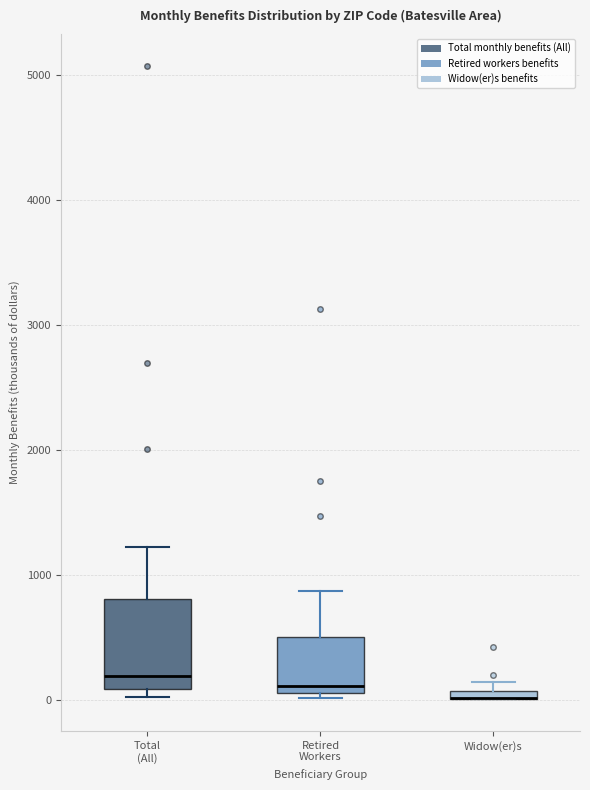

Which box is the tallest, from its lower edge to its upper edge?

Total (All)